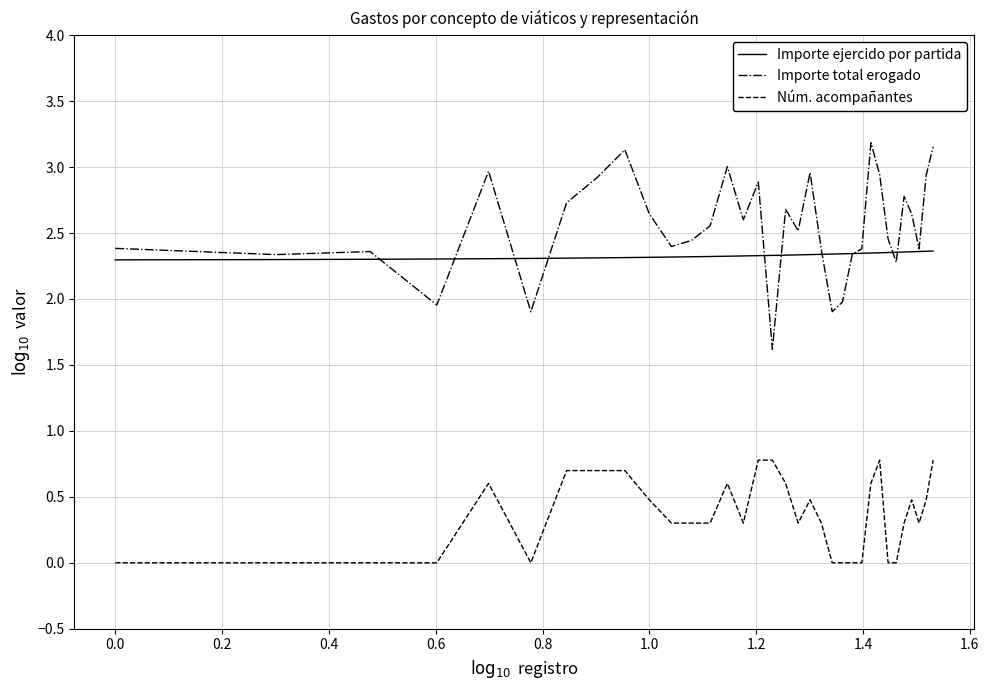

True or false: Importe total erogado and Núm. acompañantes cross at least once.

False